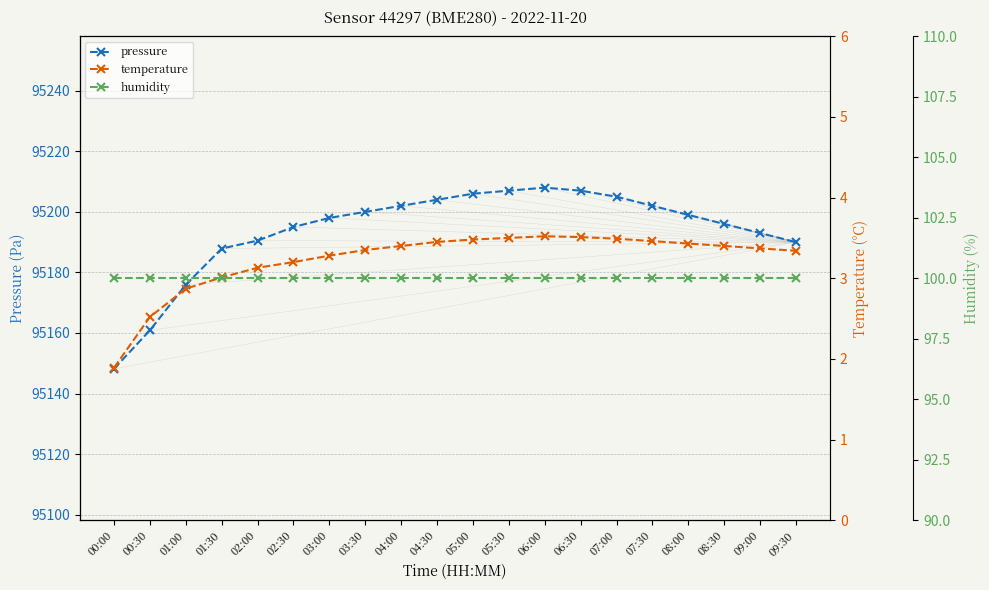

At which label is temperature closest to 2?

00:00